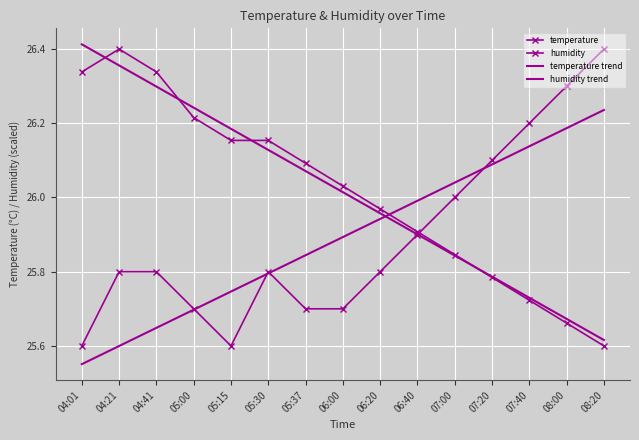

In temperature, how many points are higher than both neighbors (excluding endpoints)?

1